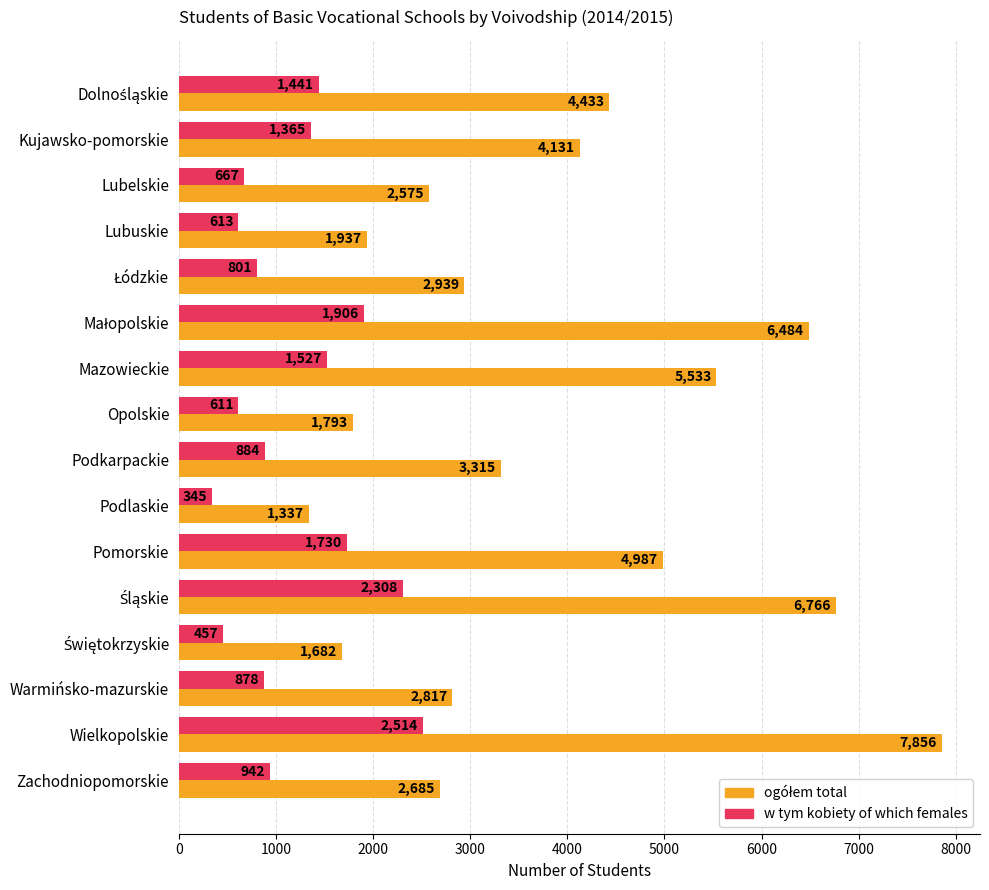

What is the difference between the highest and lowest values at Kujawsko-pomorskie?

2766